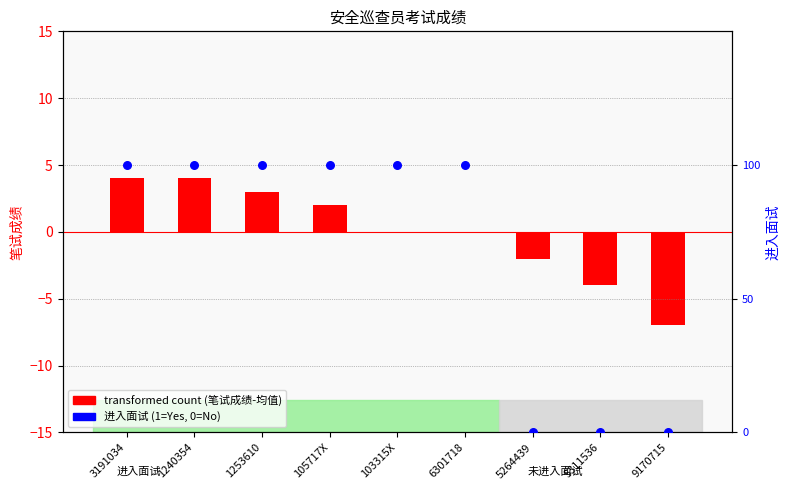

Which series has the largest total across all categories?

進入面試 (1=Yes, 0=No)